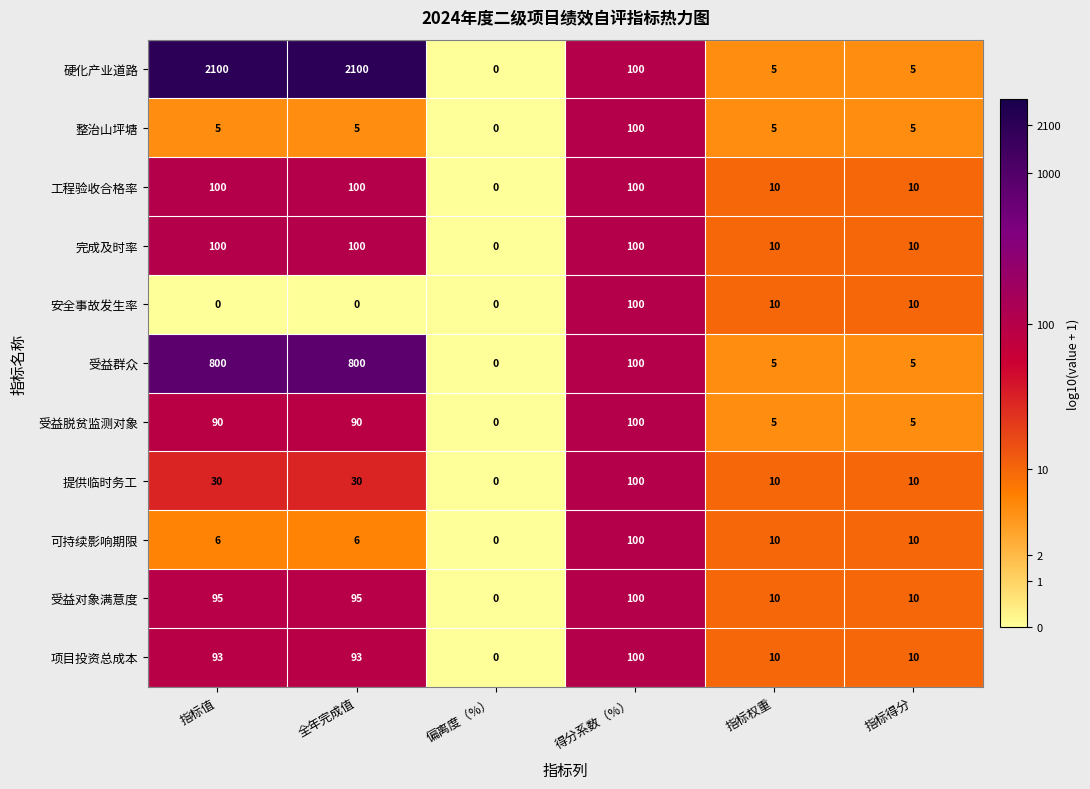

True or false: 受益群众 has a value of 5 at 指标得分.

True